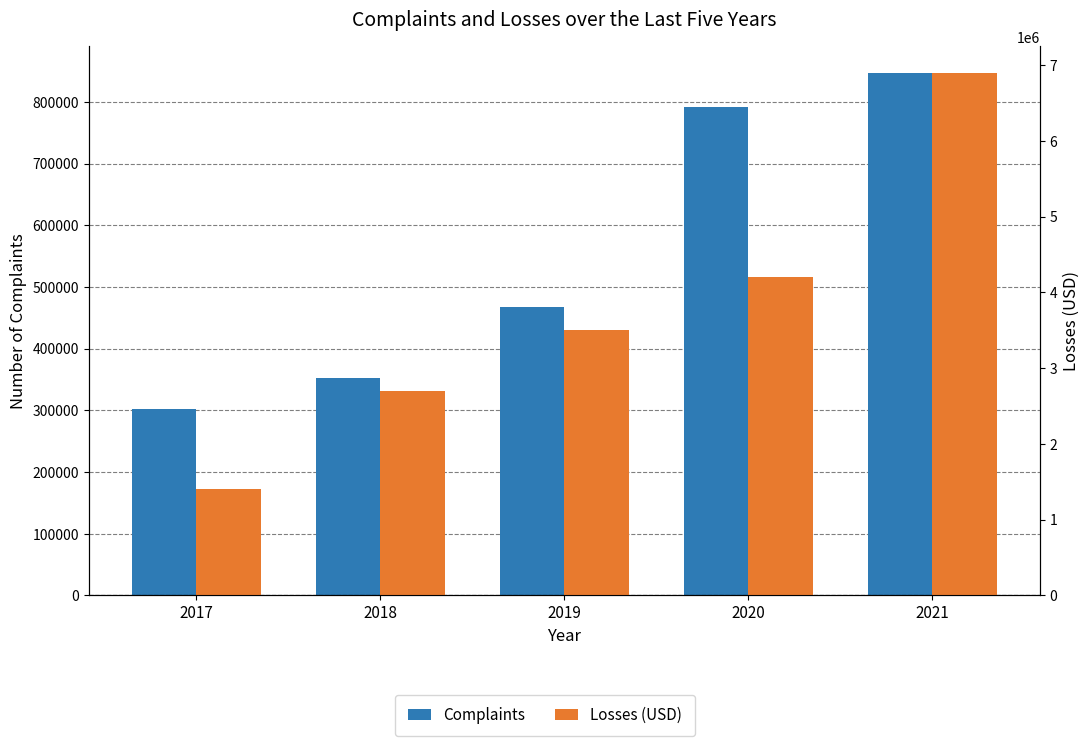

What is the value of the Complaints bar at the 2nd from the left?

351937